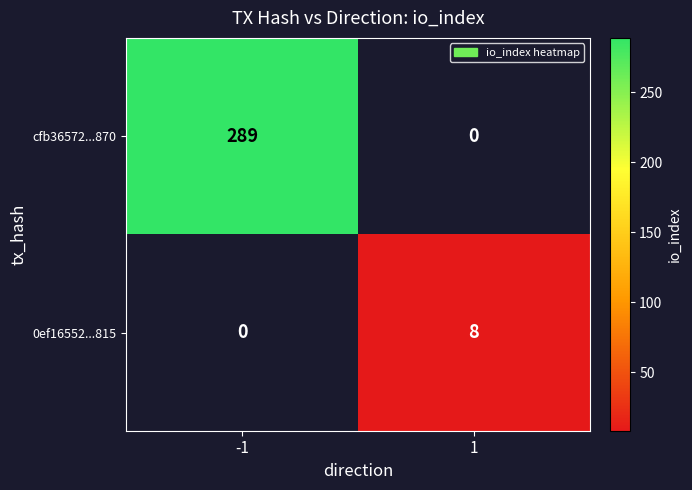

True or false: 0ef16552...815 has a value of 8 at 1.

True